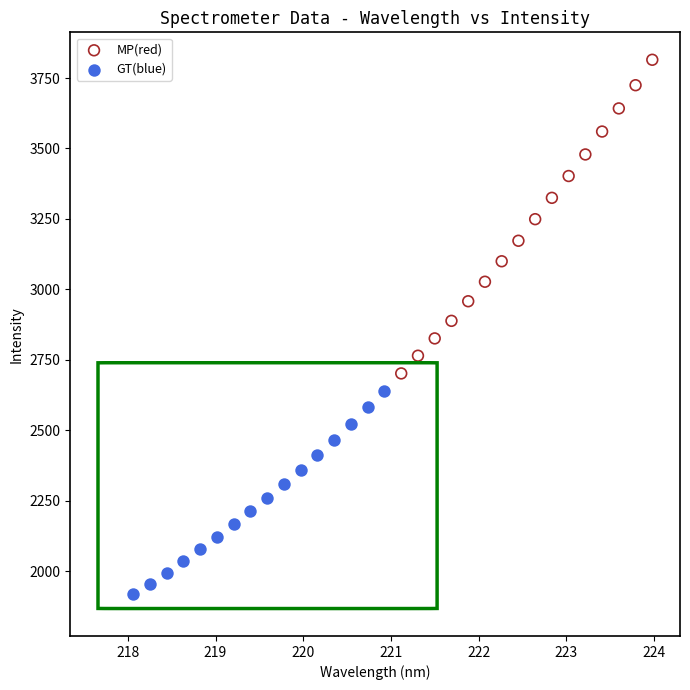

Which series has the widest spread of Y values?

MP(red)